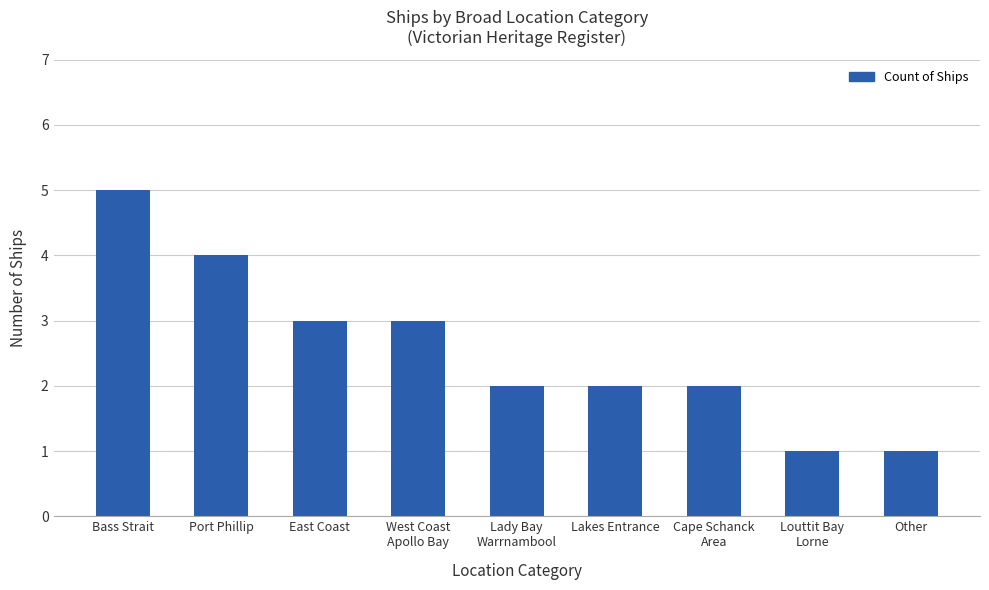

What is the change in value from Port Phillip to East Coast?

-1